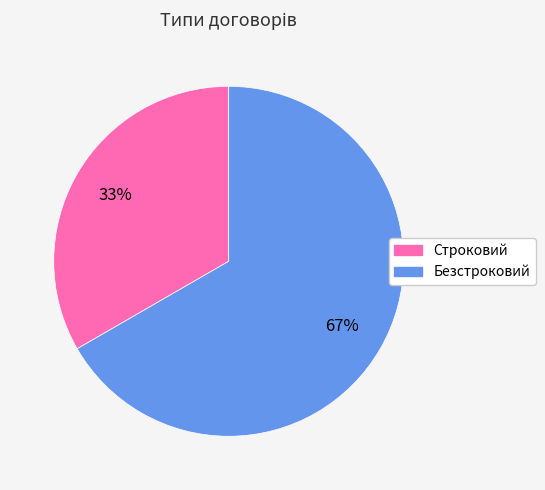

How many slices are in this pie chart?

2